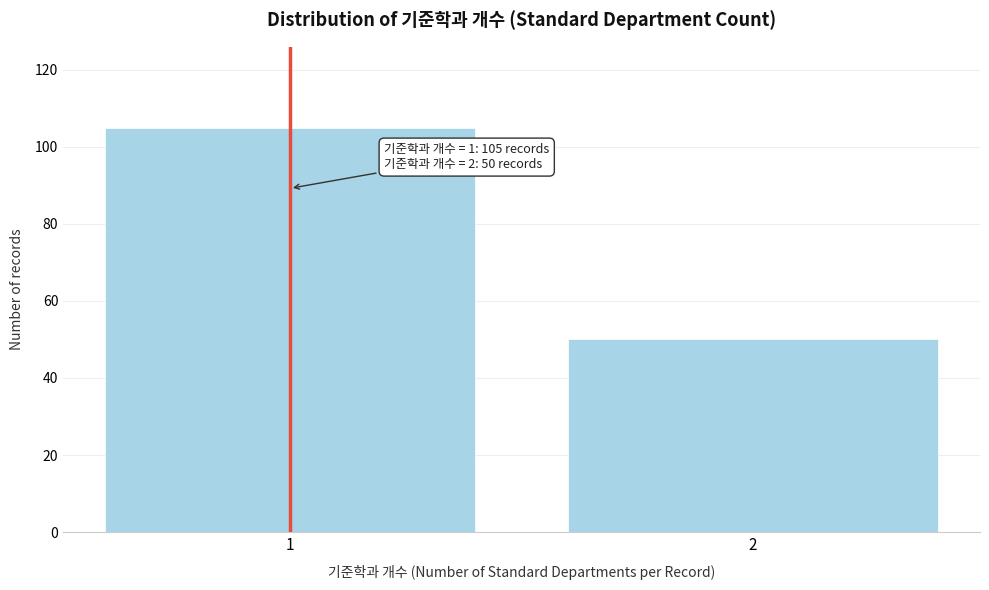

Reading left to right, what are all the values shown in this chart?

105	50